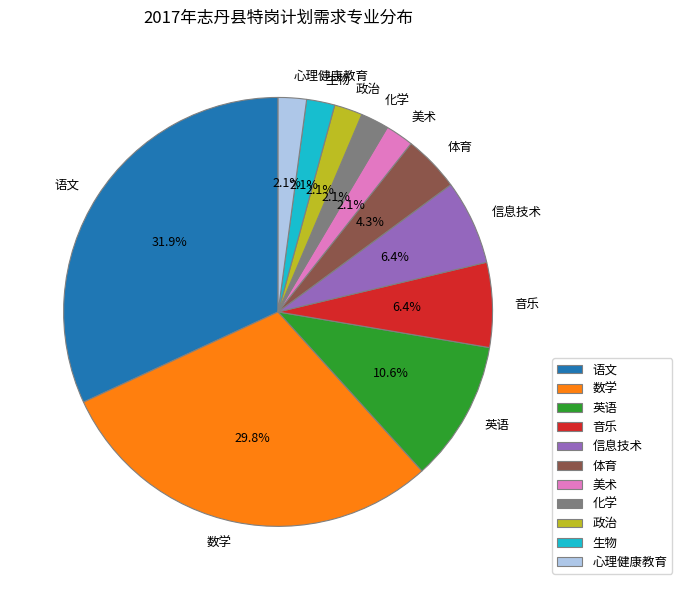

Approximately how many times larger is the value at 生物 compared to 政治?

1.0